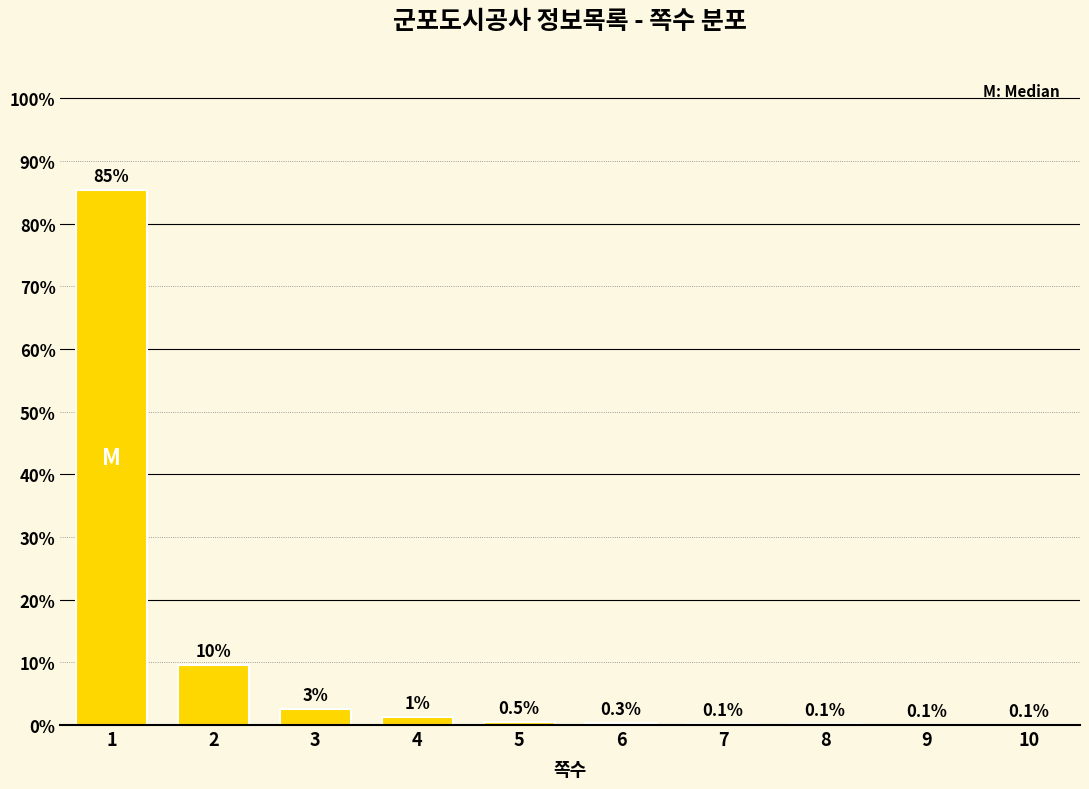

True or false: the data shows 139.1 at 1.

False